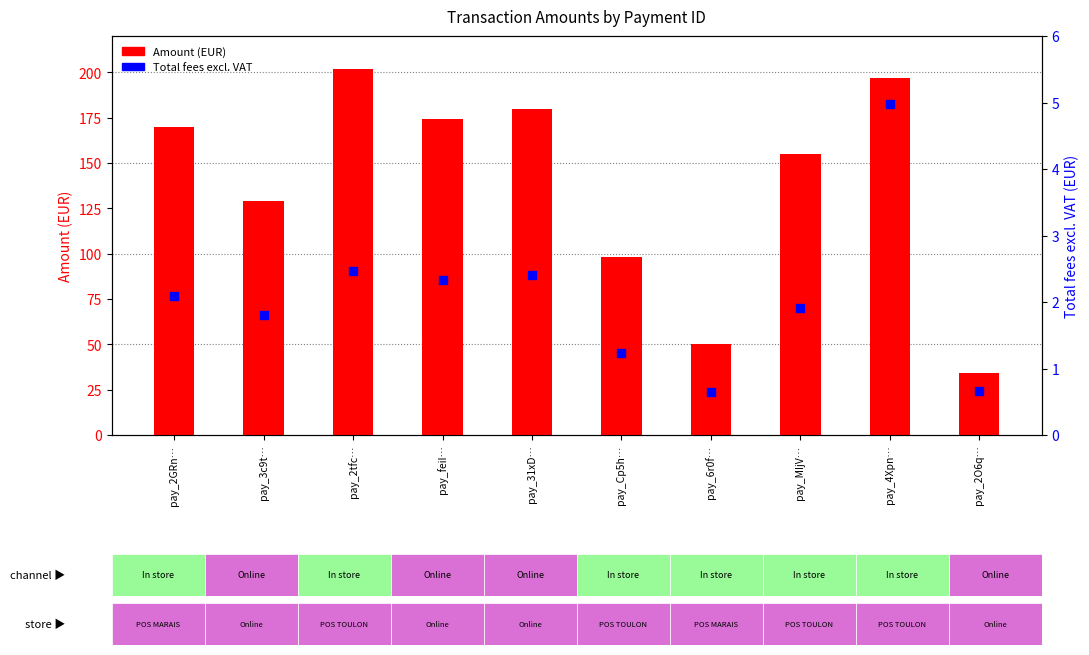

What is the total value across all series at pay_3c9t…?

130.8